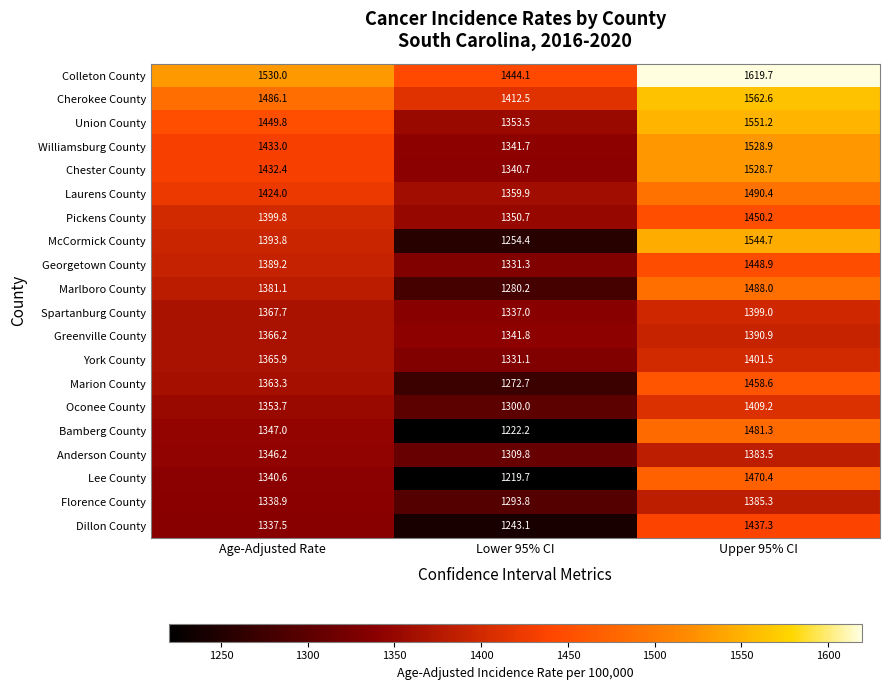

Which series has the largest range (max minus min)?

McCormick County